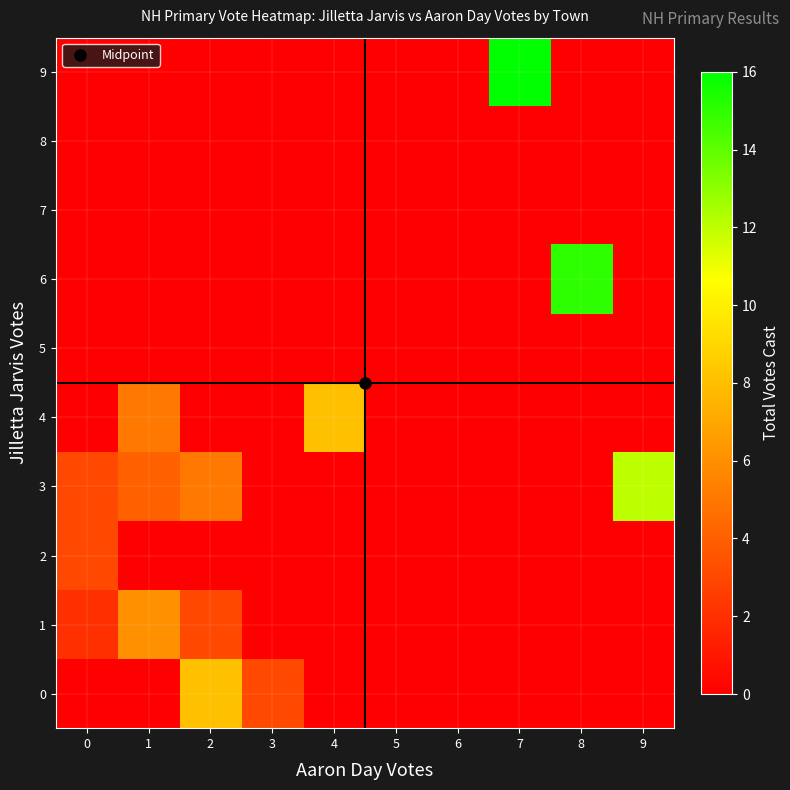

Reading left to right, transcribe all the data shown in this chart.

0: 0=0	1=0	2=8	3=3	4=0	5=0	6=0	7=0	8=0	9=0
1: 0=2	1=6	2=3	3=0	4=0	5=0	6=0	7=0	8=0	9=0
2: 0=3	1=0	2=0	3=0	4=0	5=0	6=0	7=0	8=0	9=0
3: 0=3	1=4	2=5	3=0	4=0	5=0	6=0	7=0	8=0	9=12
4: 0=0	1=5	2=0	3=0	4=8	5=0	6=0	7=0	8=0	9=0
5: 0=0	1=0	2=0	3=0	4=0	5=0	6=0	7=0	8=0	9=0
6: 0=0	1=0	2=0	3=0	4=0	5=0	6=0	7=0	8=15	9=0
7: 0=0	1=0	2=0	3=0	4=0	5=0	6=0	7=0	8=0	9=0
8: 0=0	1=0	2=0	3=0	4=0	5=0	6=0	7=0	8=0	9=0
9: 0=0	1=0	2=0	3=0	4=0	5=0	6=0	7=16	8=0	9=0